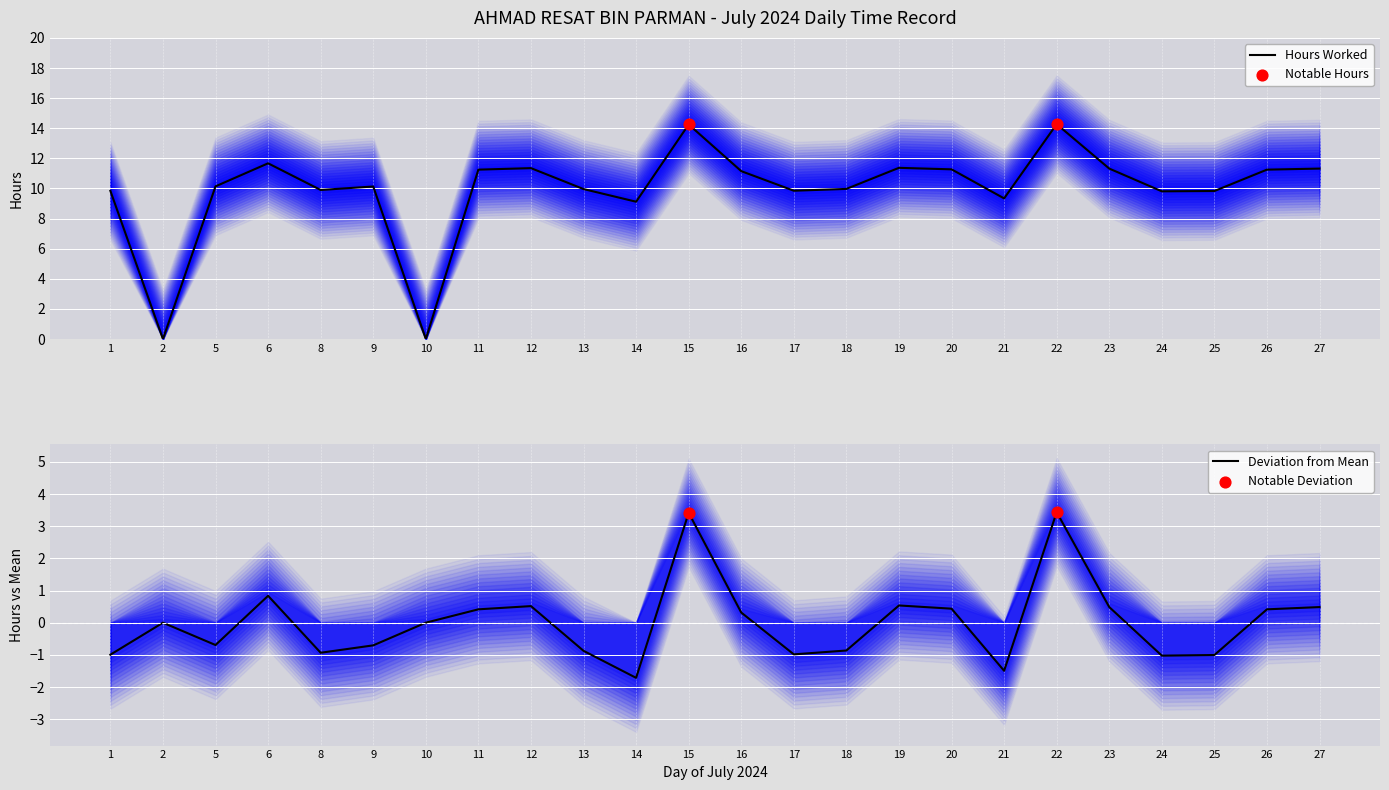

Approximately how many times larger is the value at 8 compared to 21?

1.1